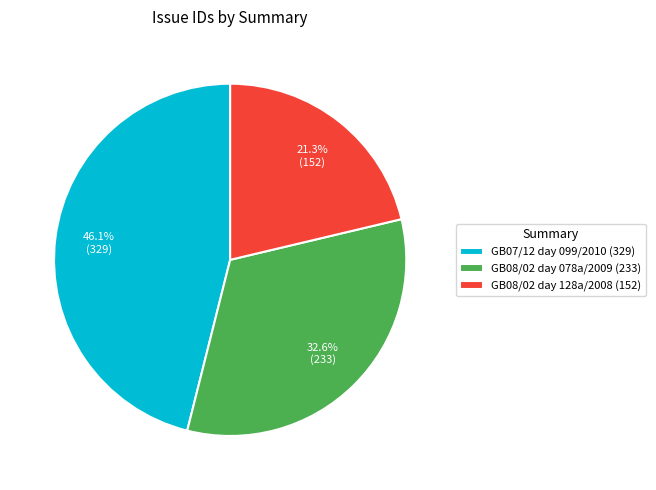

Rank the categories by value from lowest to highest.

GB08/02 day 128a/2008 (152), GB08/02 day 078a/2009 (233), GB07/12 day 099/2010 (329)